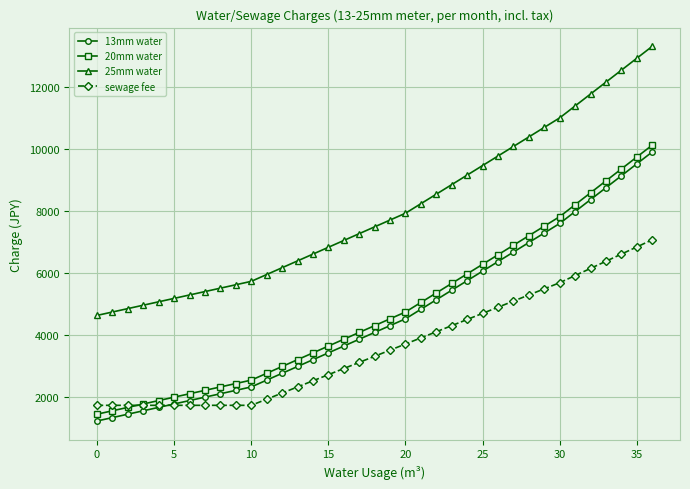

True or false: 13mm water and 20mm water cross at least once.

False